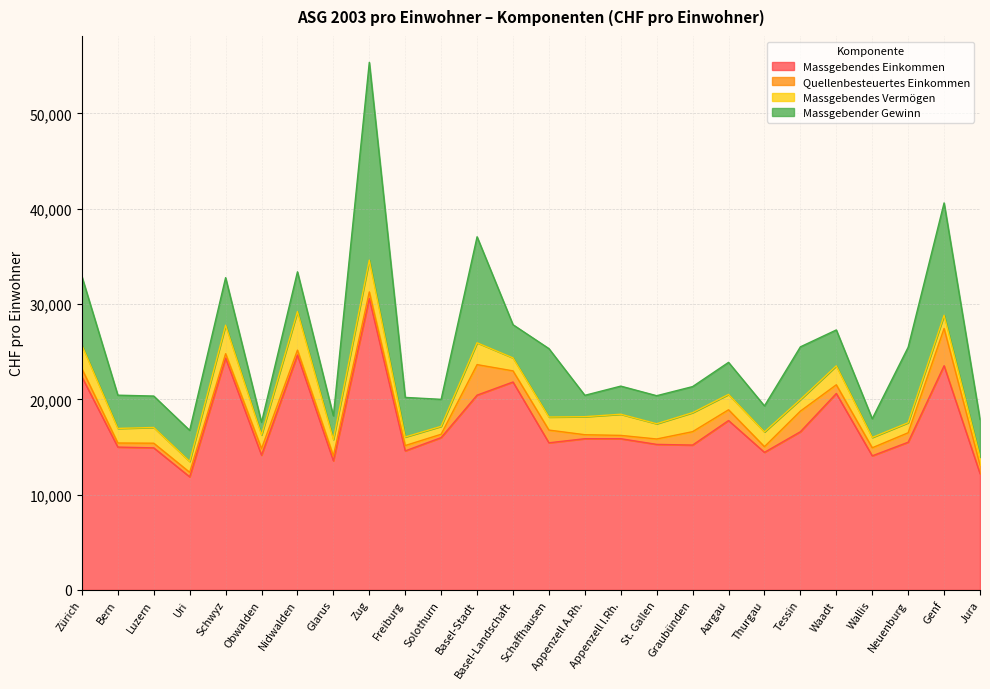

Reading right to left, extract all data points from this chart.

Massgebendes Einkommen: 12202.5	23523.7	15498.8	14068.5	20611.4	16597.7	14435.6	17773.5	15199.5	15270.9	15866.3	15867.3	15437.7	21817.3	20437.2	15980.6	14589.1	30580.9	13545.9	24651.8	14136.1	24326.0	11866.1	14905.9	14988.6	22347.6
Quellenbesteuertes Einkommen: 918.3	3915.8	992.2	847.6	914.0	2164.5	597.4	1130.5	1408.7	566.7	348.8	418.3	1335.9	1169.1	3204.7	354.9	561.7	688.3	522.5	511.8	690.5	463.5	476.5	489.6	426.8	853.6
Massgebendes Vermögen: 814.1	1378.7	1057.3	1083.1	1986.4	1216.3	1549.4	1610.1	1994.9	1601.2	2221.2	1892.3	1368.4	1363.1	2293.1	831.9	895.6	3337.8	1712.0	4048.6	1430.5	2988.0	1141.0	1651.0	1531.8	2471.1
Massgebender Gewinn: 3956.6	11791.2	7917.8	1962.7	3768.0	5529.0	2728.8	3365.1	2733.0	2941.4	2949.7	2243.4	7178.5	3481.1	11119.9	2830.9	4154.6	20754.3	2478.8	4168.7	1328.7	4988.3	3258.6	3297.1	3488.0	7213.9